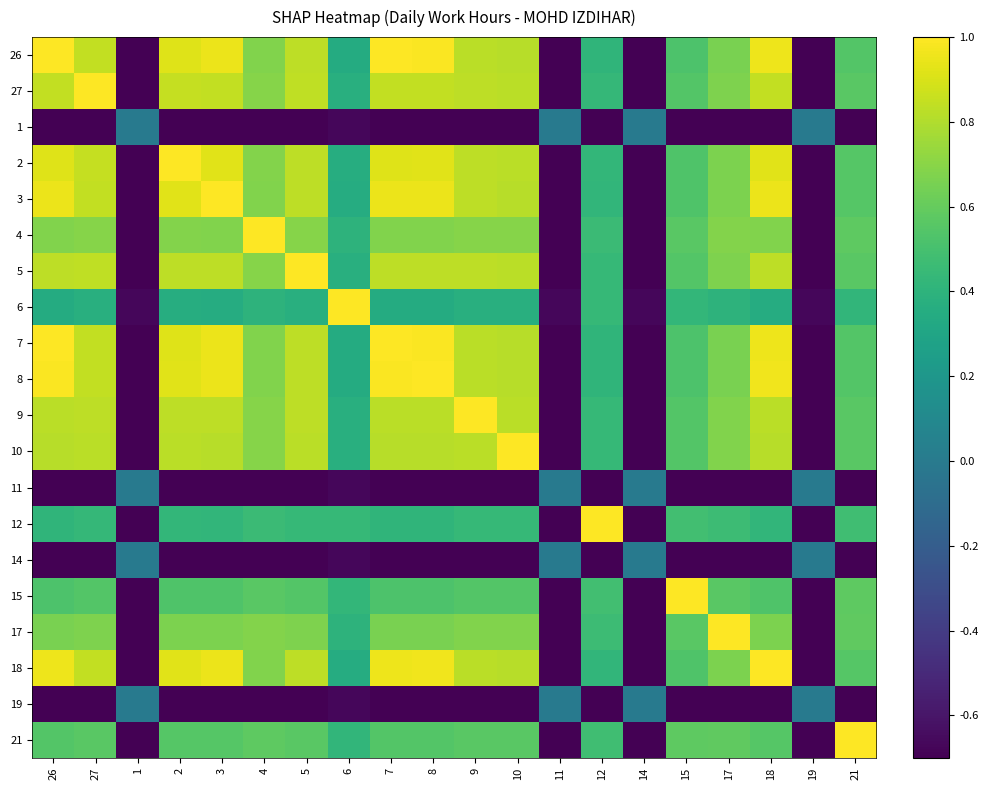

Which series has the largest total across all categories?

7